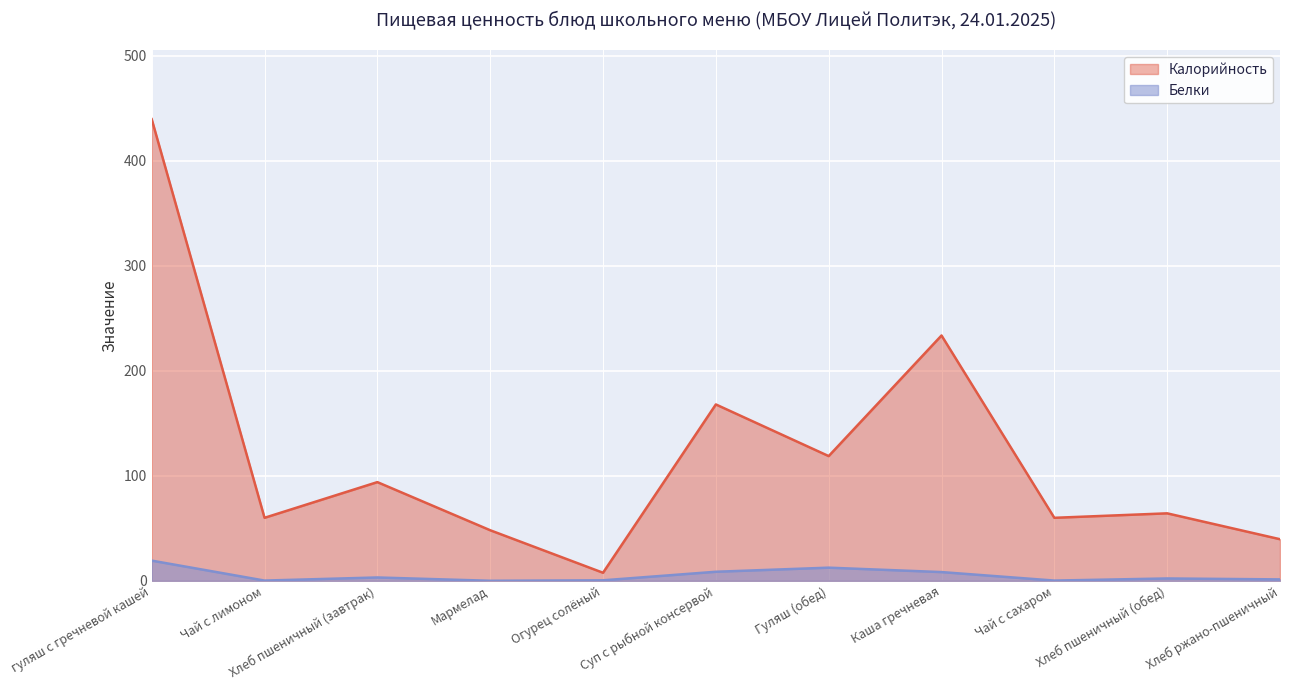

What position from the right is гуляш с гречневой кашей?

11